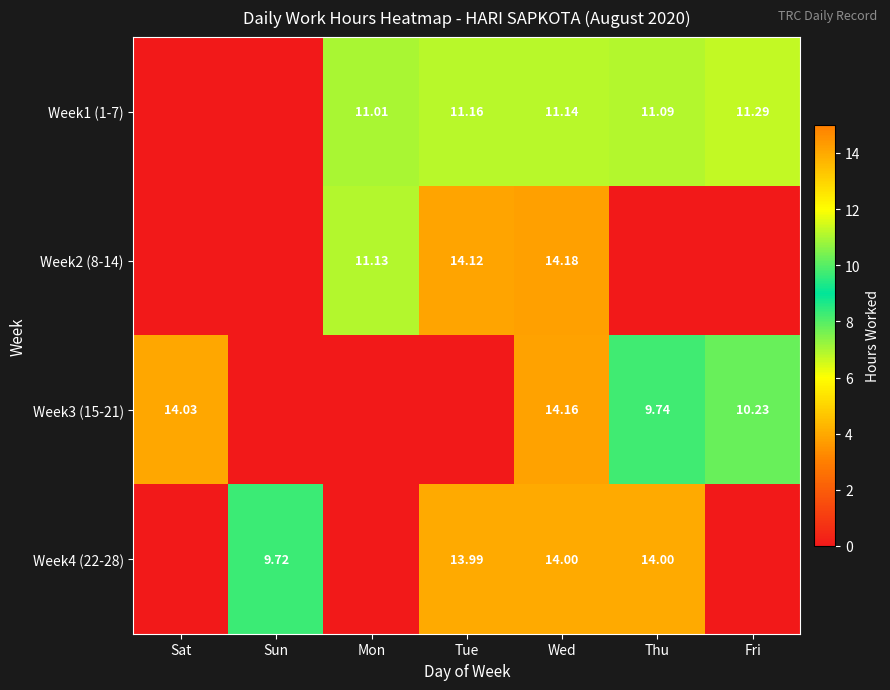

Which series has the largest total across all categories?

Week1 (1-7)